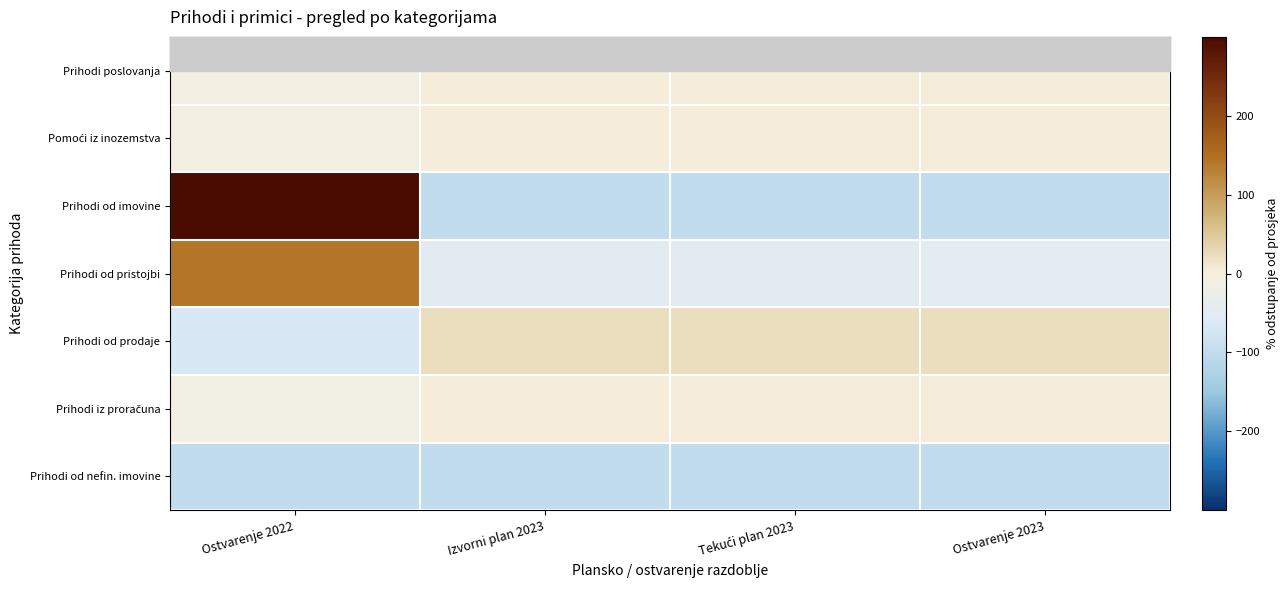

What is the spread (max minus min) of values at Ostvarenje 2023?

121.6